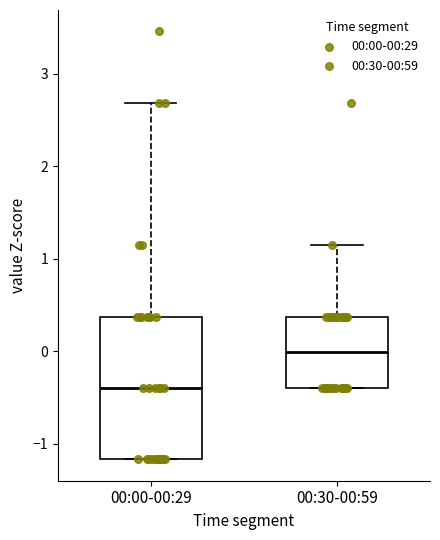

Which box is the tallest, from its lower edge to its upper edge?

00:00-00:29